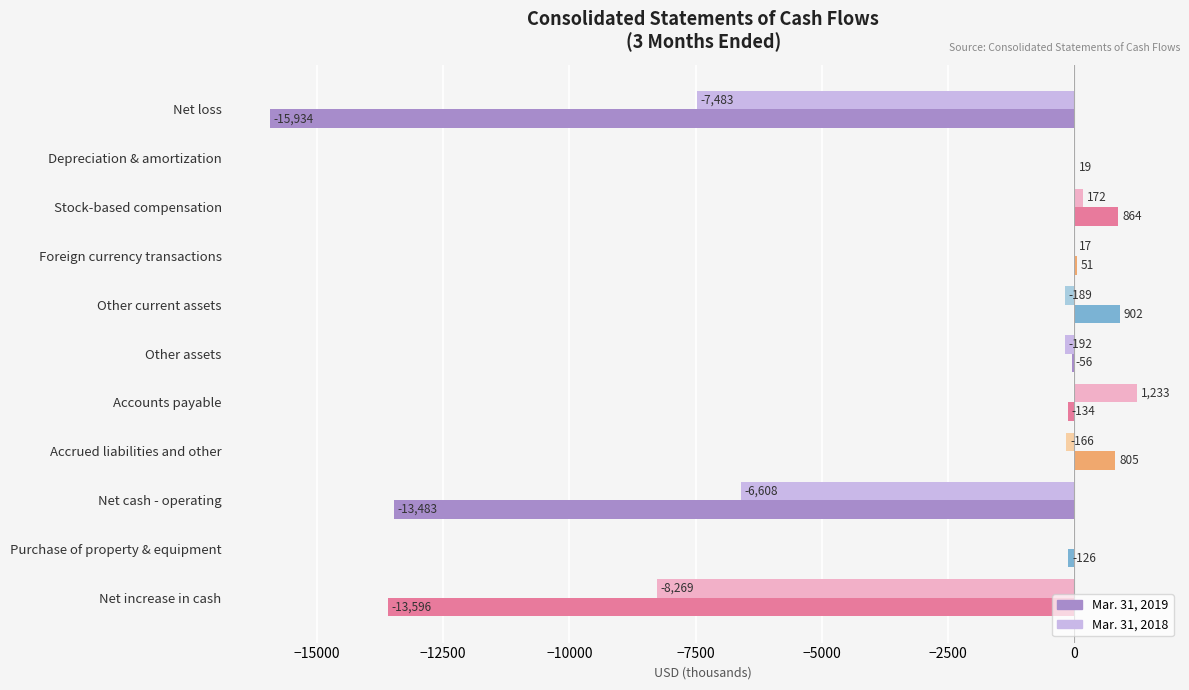

At which label does Mar. 31, 2019 reach its peak?

Other current assets